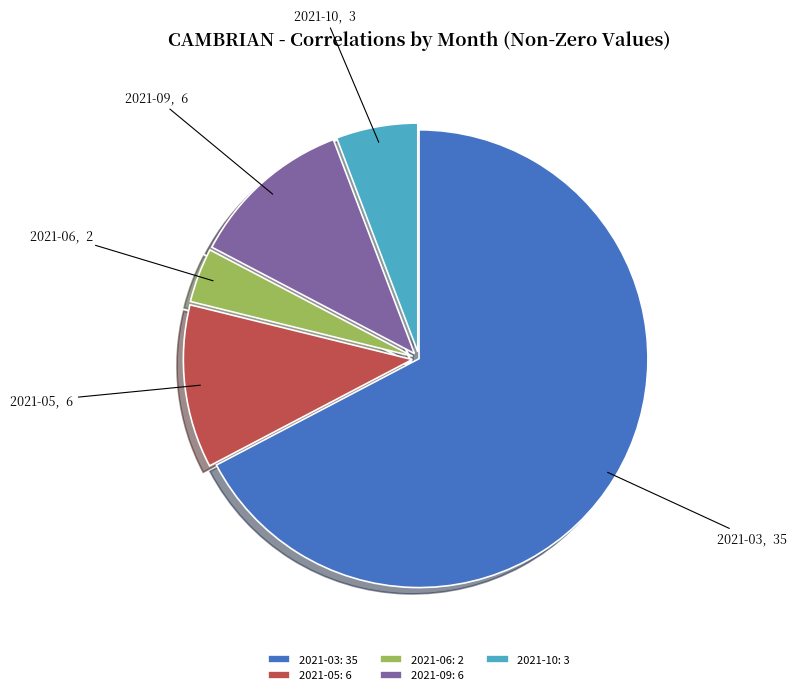

Count the number of slices in the pie.

5